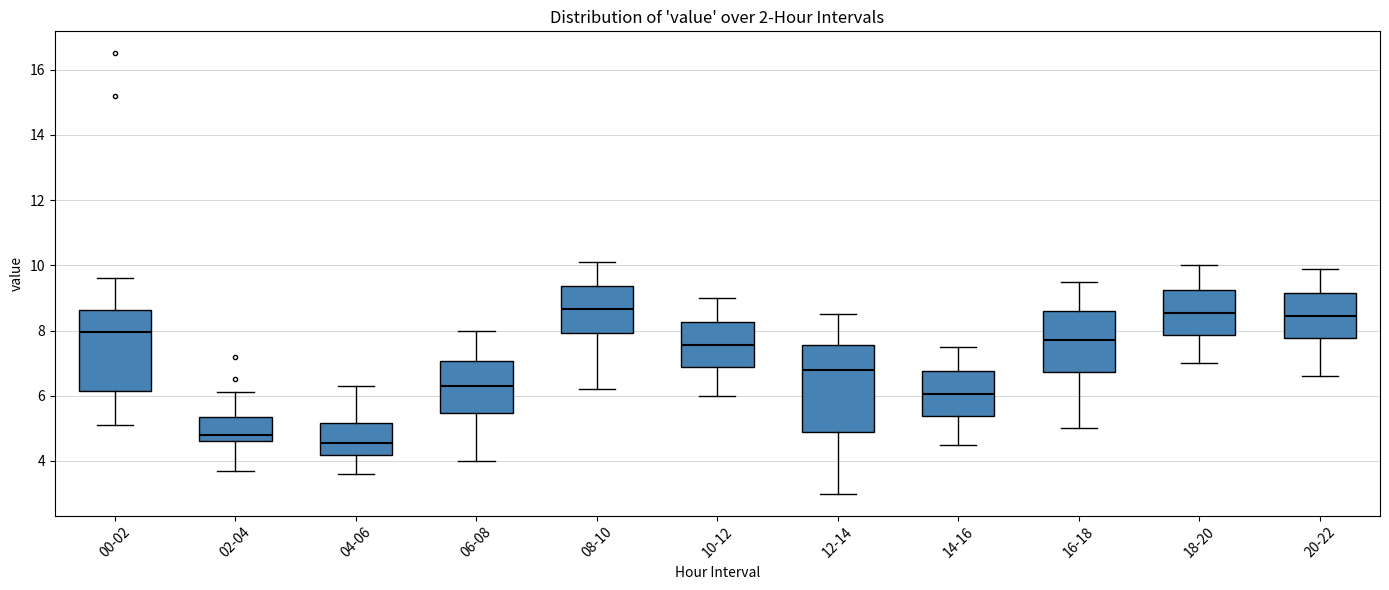

Where does the upper whisker of the box for 00-02 end on the y-axis? The values are not printed on the chart, so give them approximately, as read against the axis.

9.6